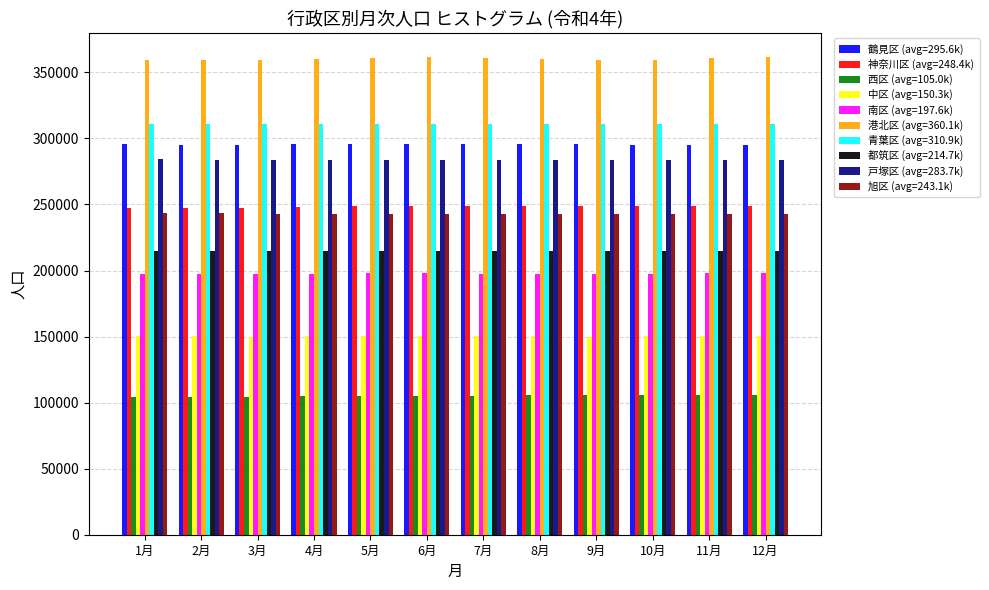

Is the value of 鶴見区 (avg=295.6k) at 11月 greater than the value of 西区 (avg=105.0k) at 2月?

Yes